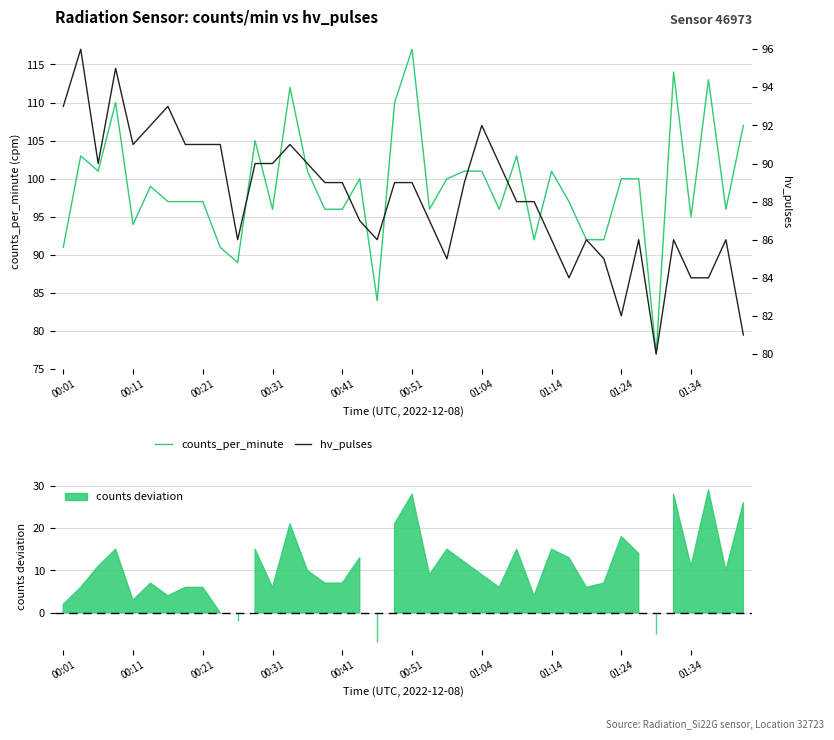

The hv_pulses series shows 42 at 18. True or false?

False